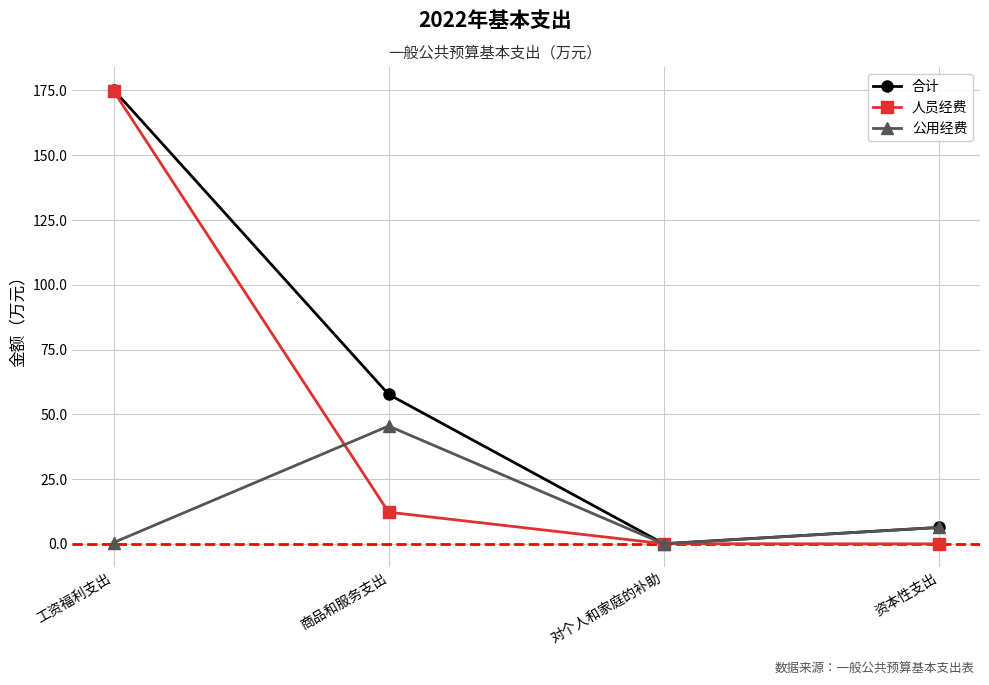

List the series in order of their overall mean, lowest first.

公用经费, 人员经费, 合计